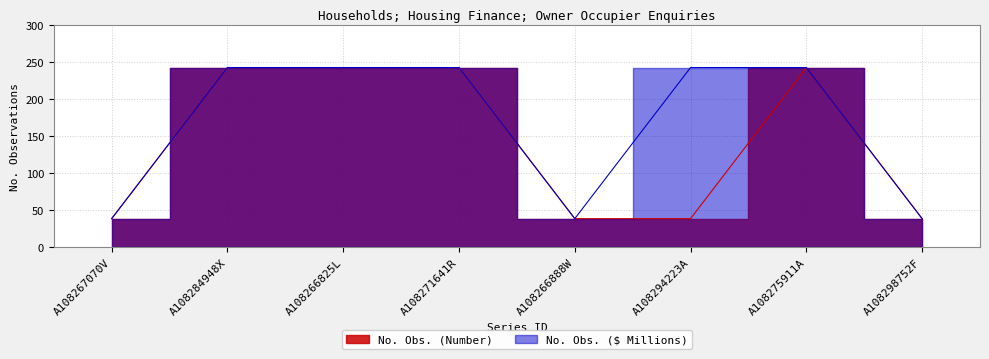

What position from the left is A108275911A?

7